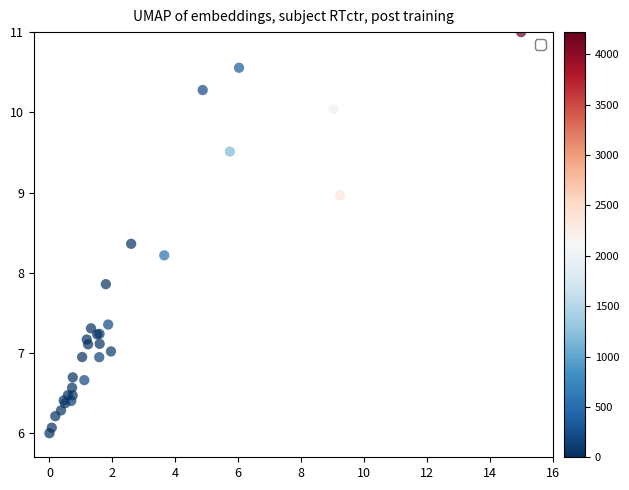

What Y value in the scatter plot is closest to 8?

7.9